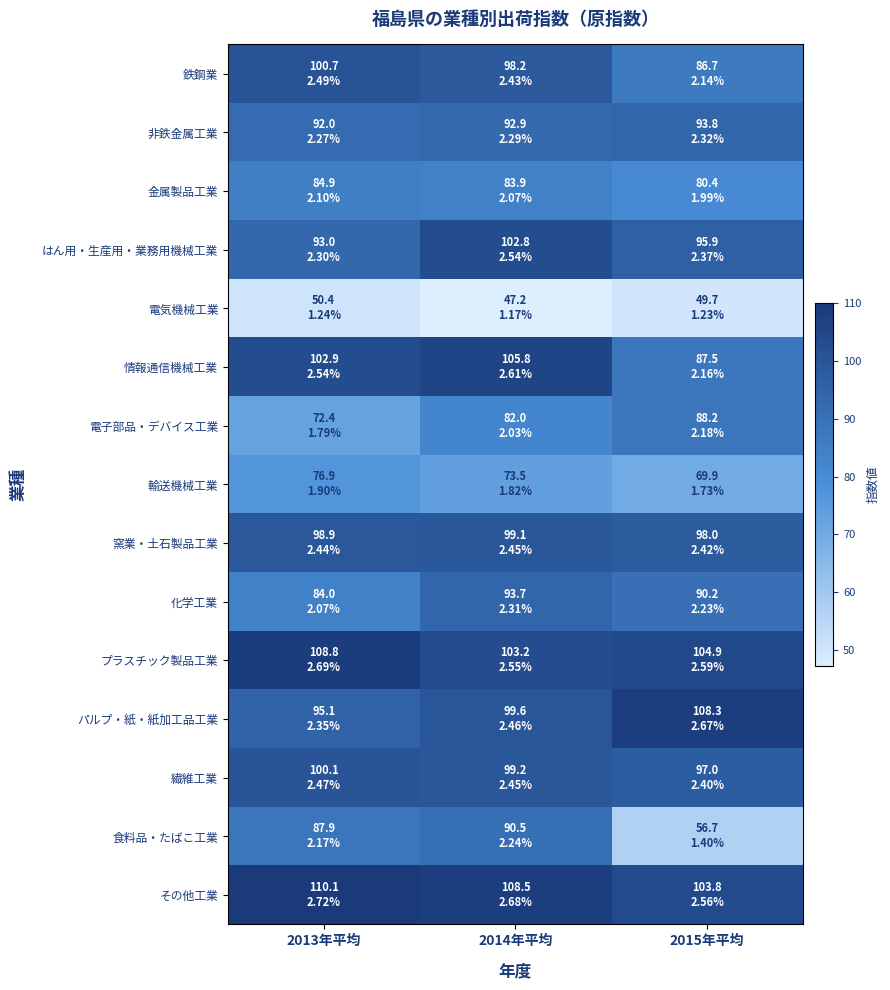

How many data points does each series have?

3